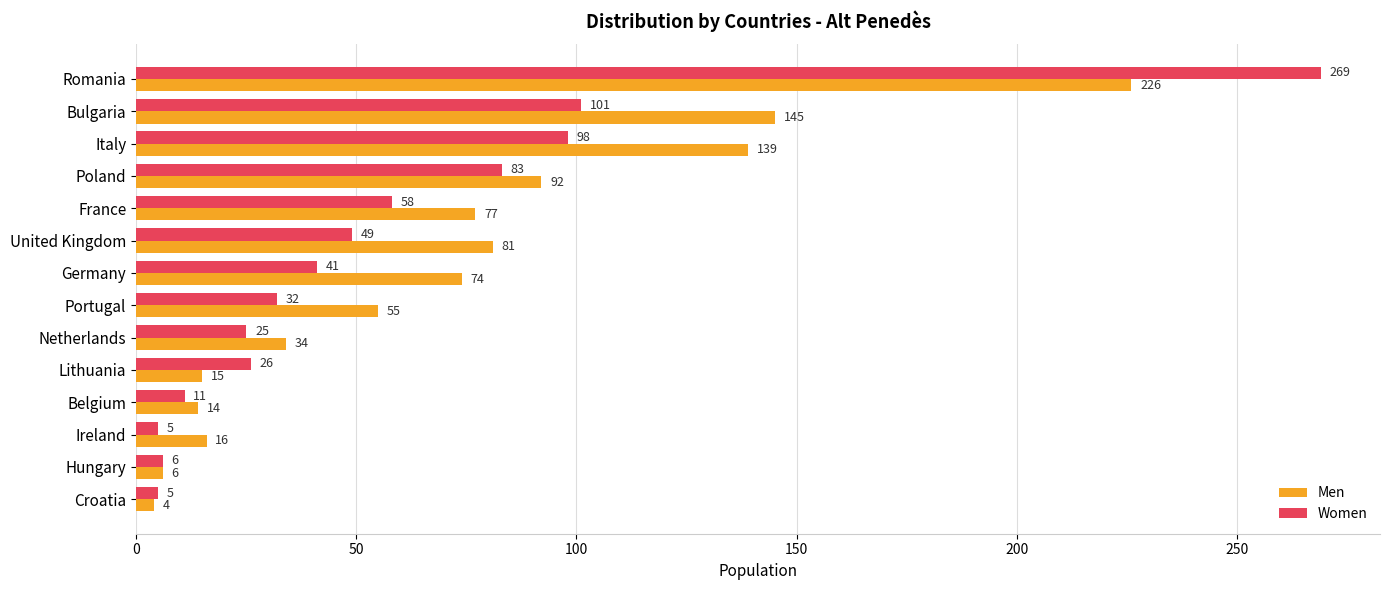

The value of Men at Germany is 74. True or false?

True